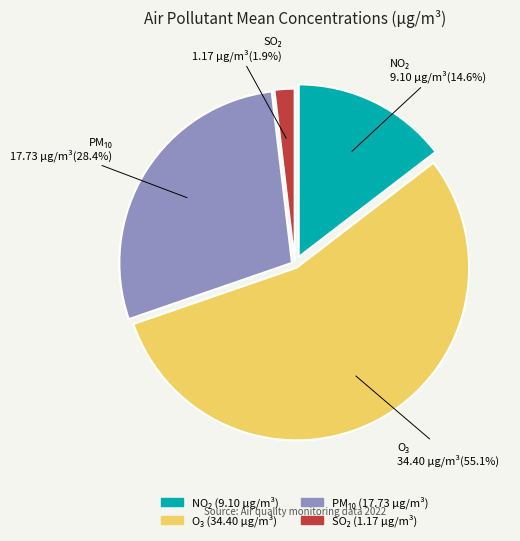

Is there any slice that represents more than half of the pie?

Yes